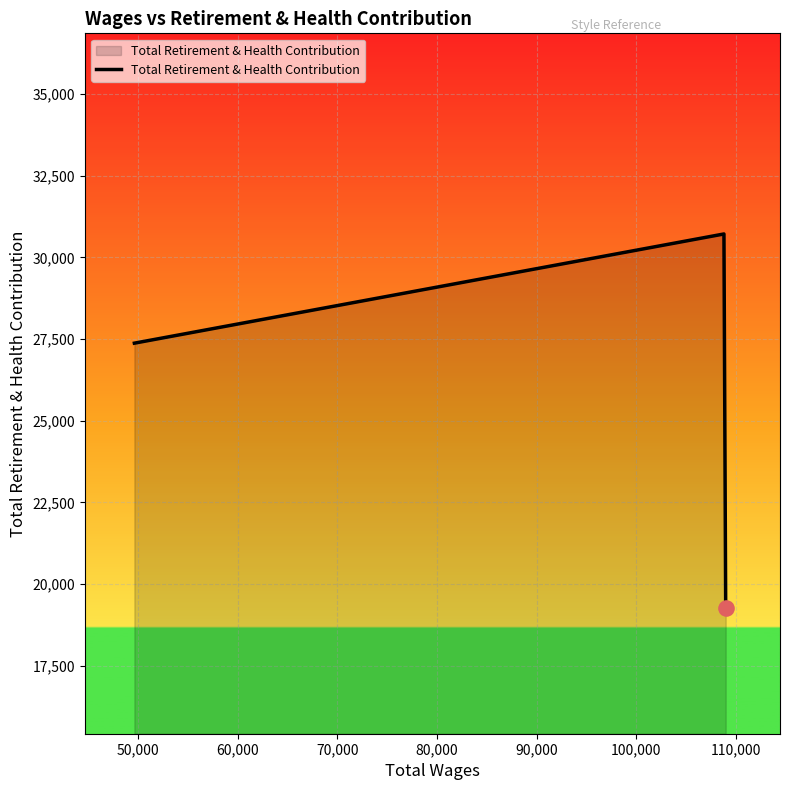

What is the smallest value displayed?

19269